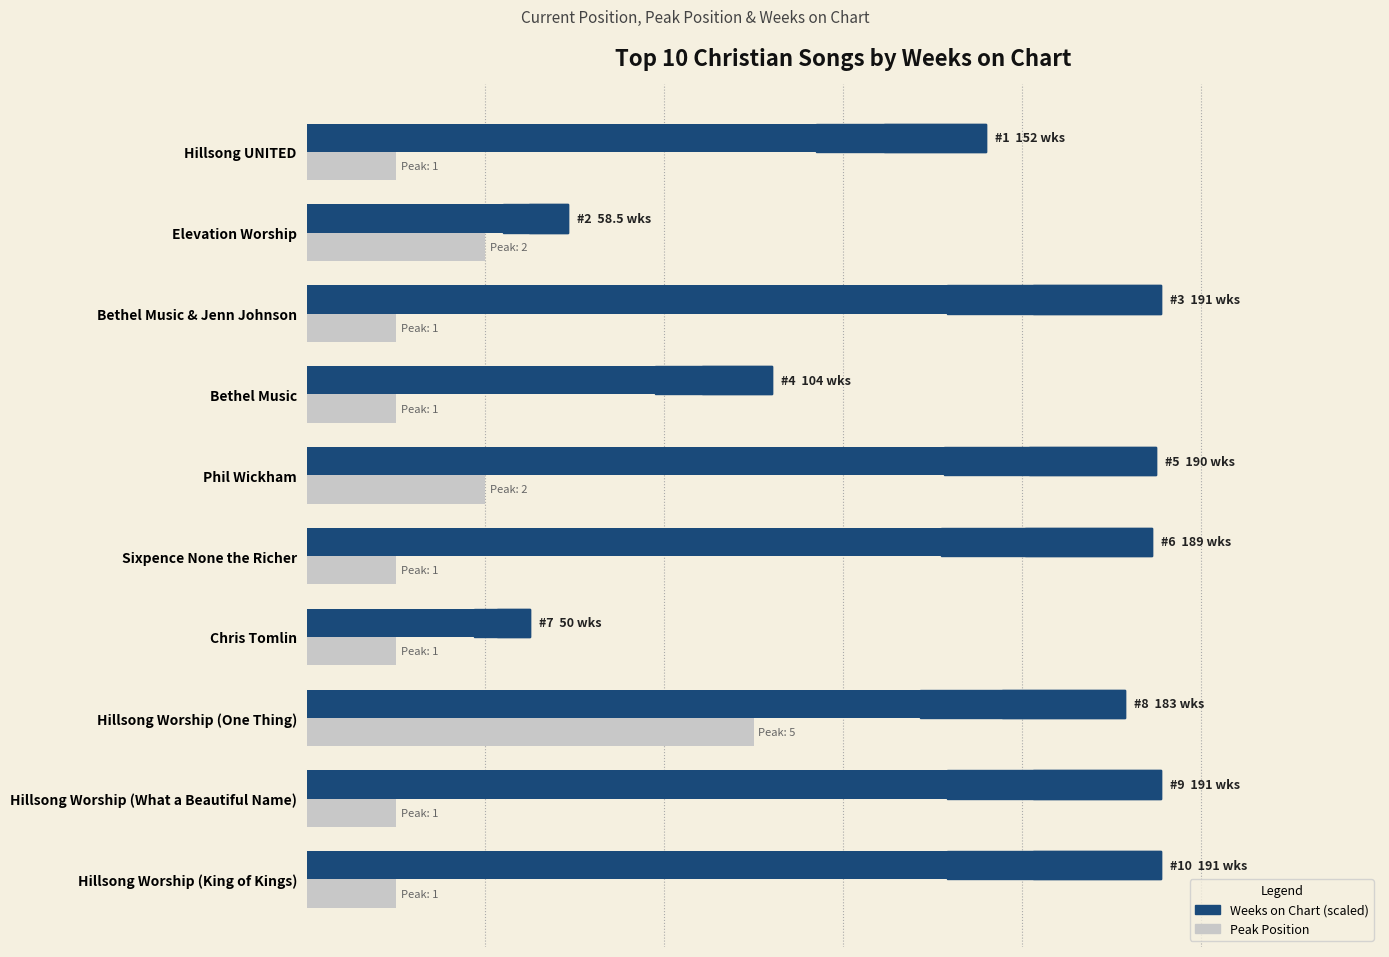

Which series has the largest total across all categories?

Weeks on Chart (×10/200)